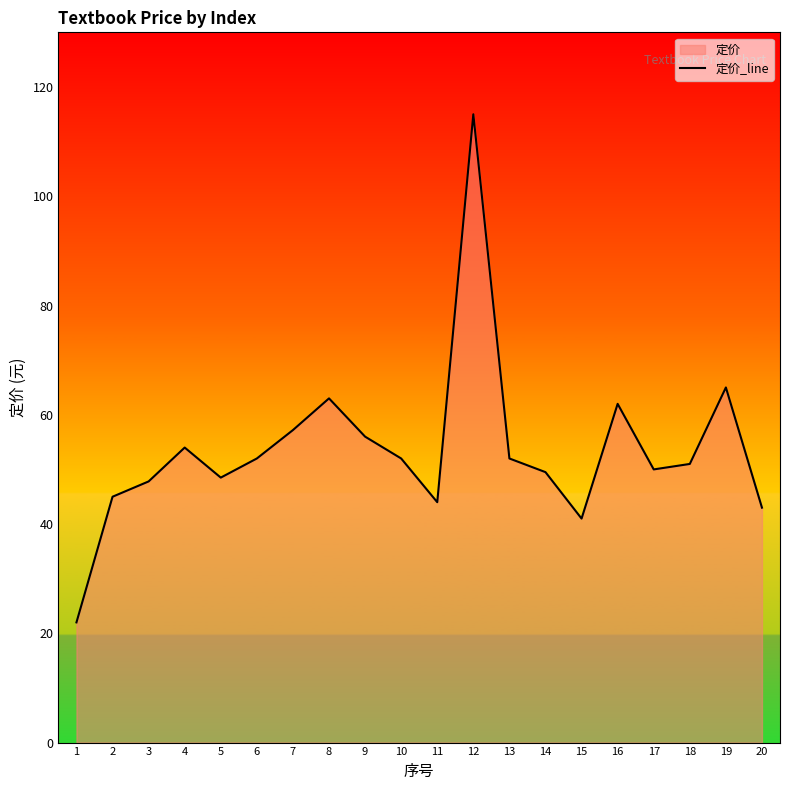

What is the difference between the values at 4 and 18?

3.0